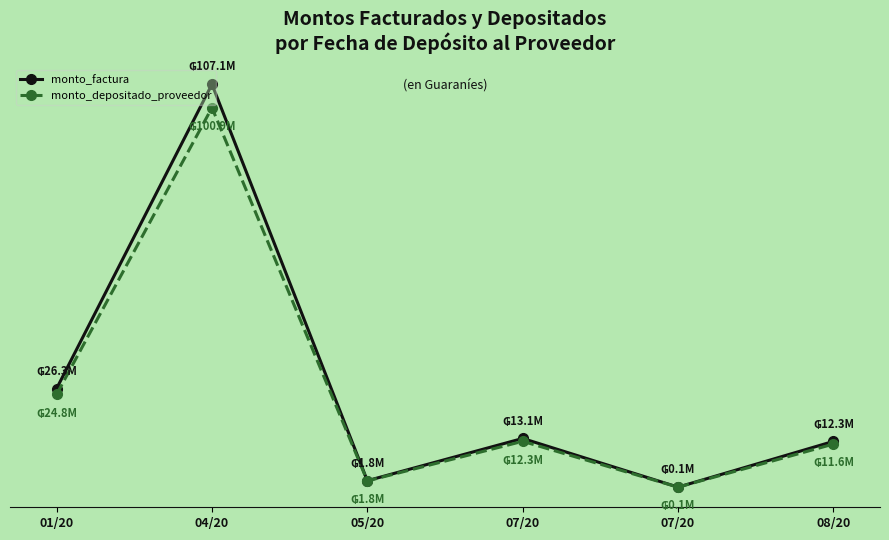

Does the chart have visible grid lines?

No